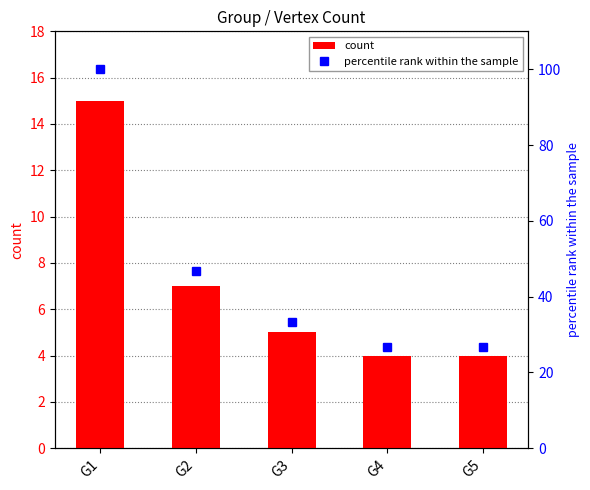

At how many categories does at least one series exceed 12?

5